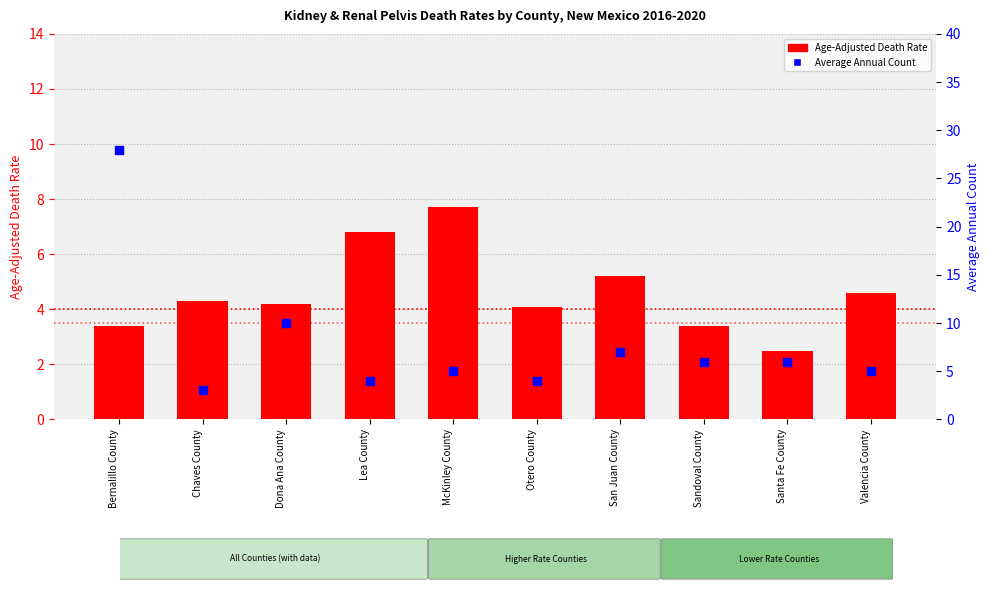

At which category is the sum across all series the highest?

Bernalillo County